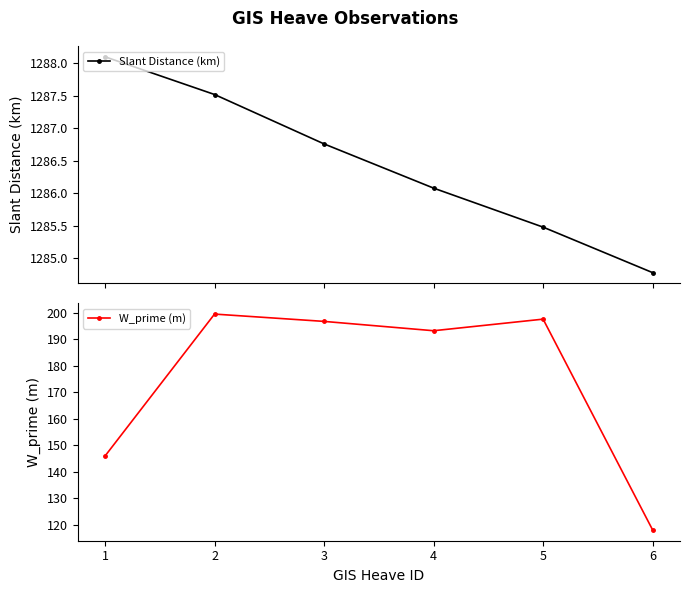

How many data points in W_prime (m) are above 196?

3